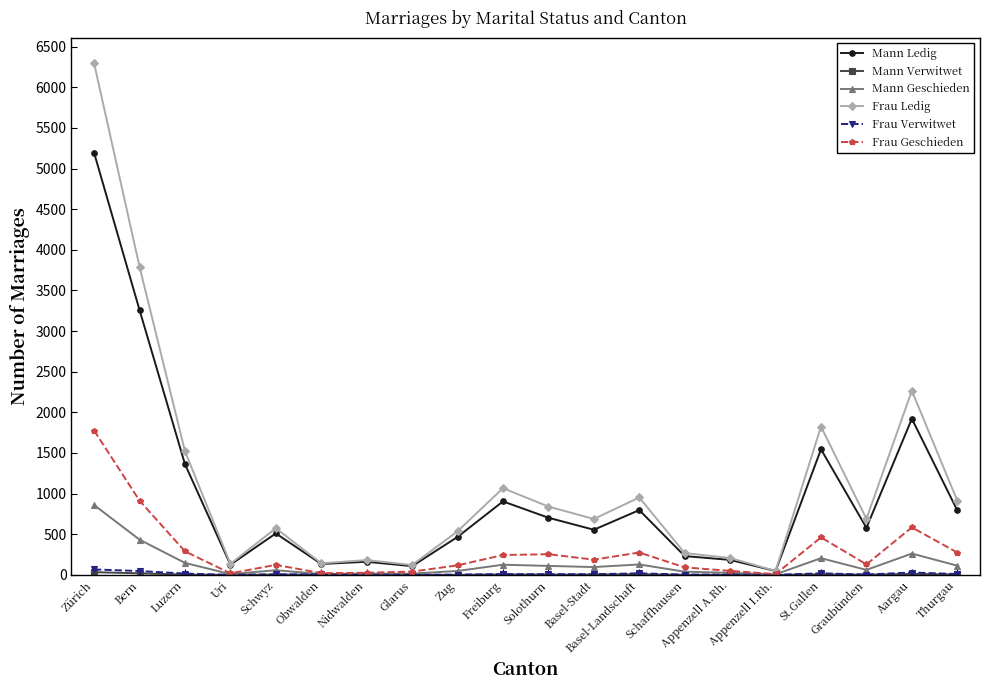

At which category is the sum across all series the highest?

Zürich